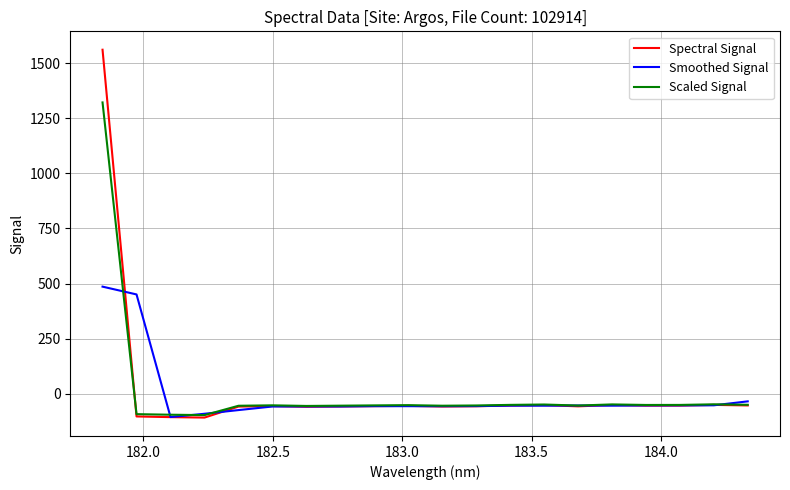

What is the highest value of the Smoothed Signal series?

485.9